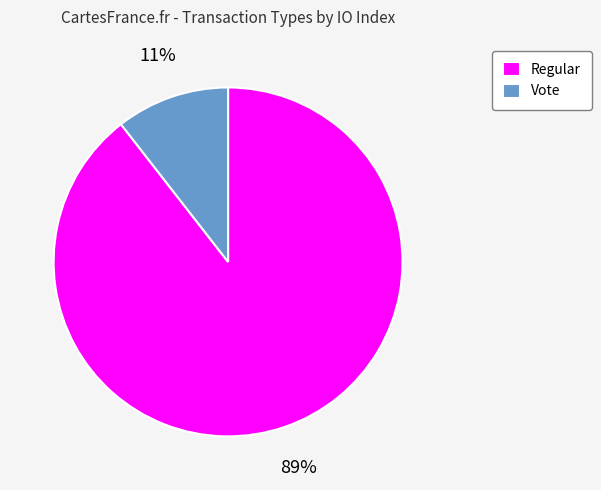

The Regular slice represents 96% of the pie. True or false?

False